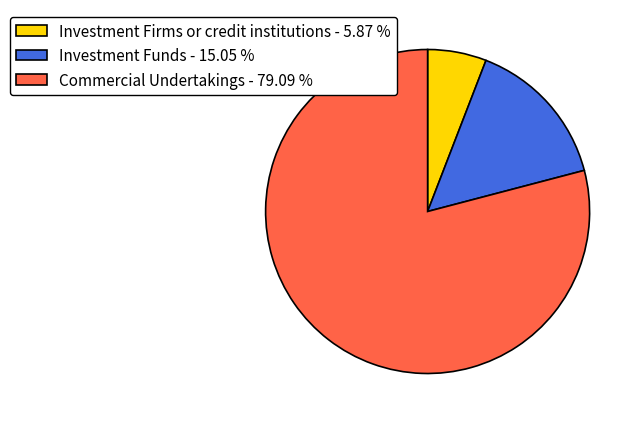

Which slice is the largest?

Commercial Undertakings